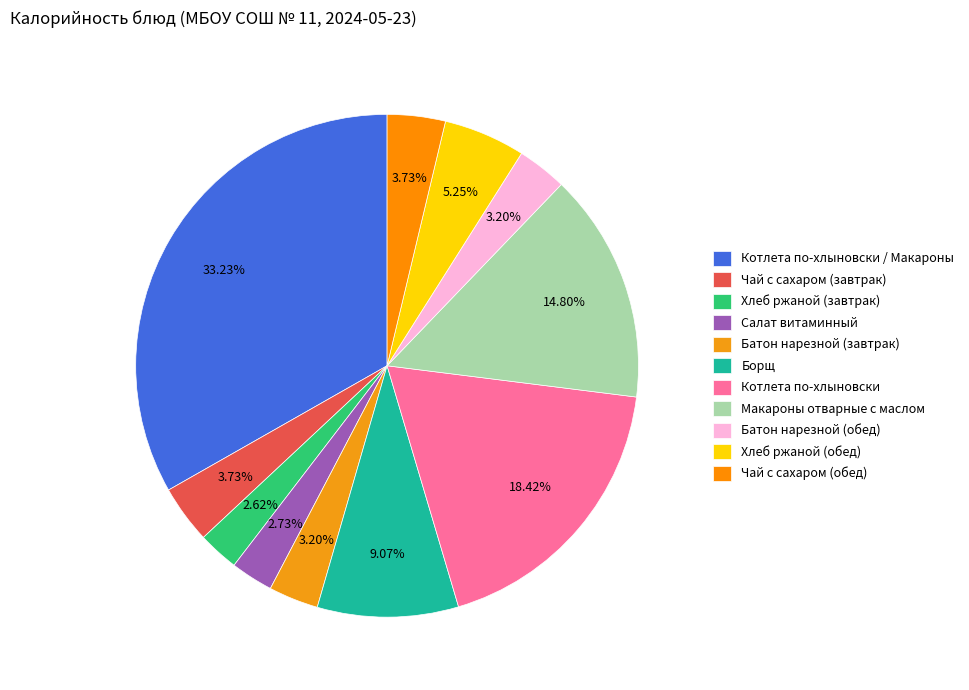

To the nearest percent, what portion does Котлета по-хлыновски / Макароны represent?

33%